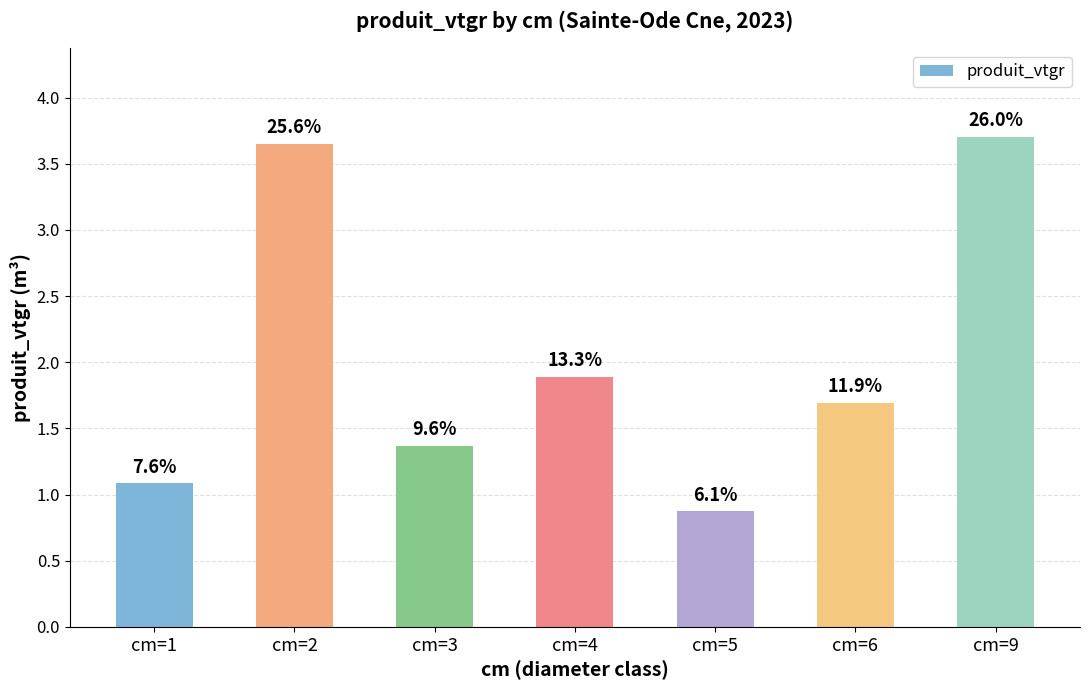

What is the change in value from cm=2 to cm=3?

-2.3